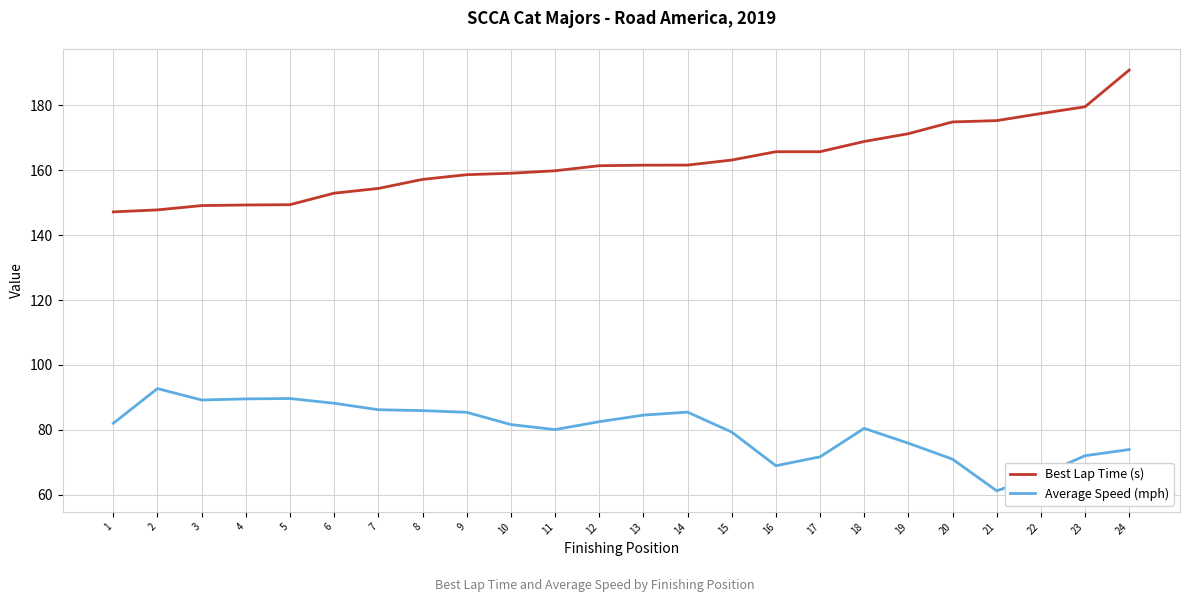

List the series in order of their overall mean, highest first.

Best Lap Time (s), Average Speed (mph)